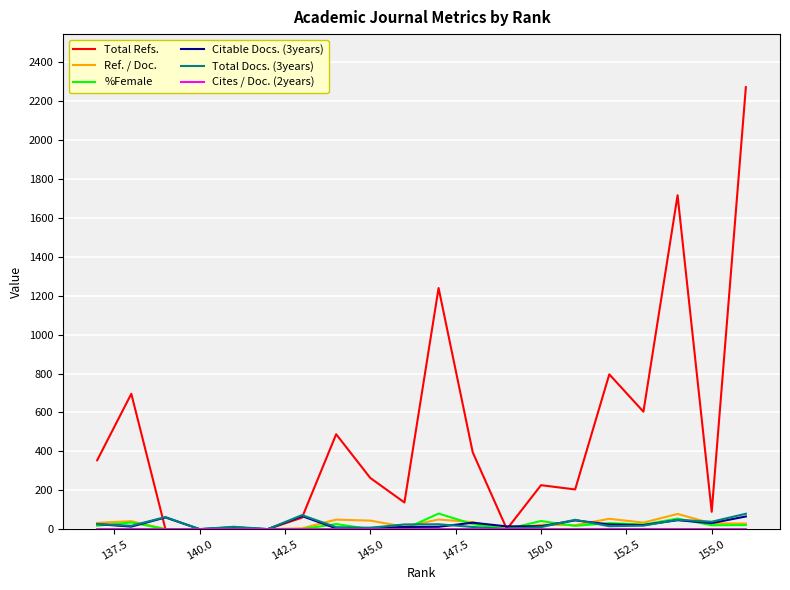

In Ref. / Doc., how many points are lower than both neighbors (excluding endpoints)?

4